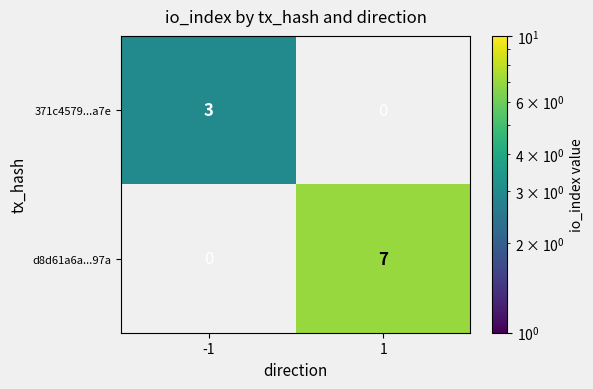

The 371c4579...a7e series shows 3 at -1. True or false?

True